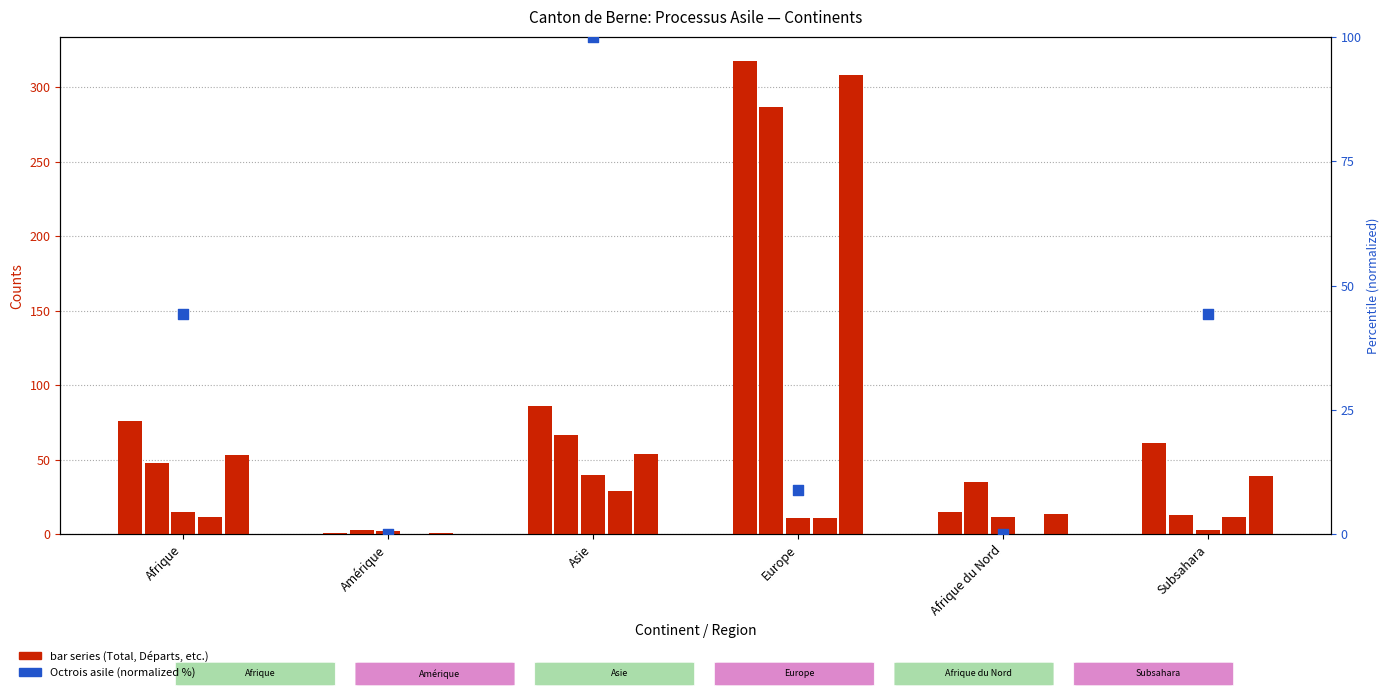

Is the value of Total départs (col_9) at Afrique du Nord greater than the value of Total (col_1) at Europe?

No